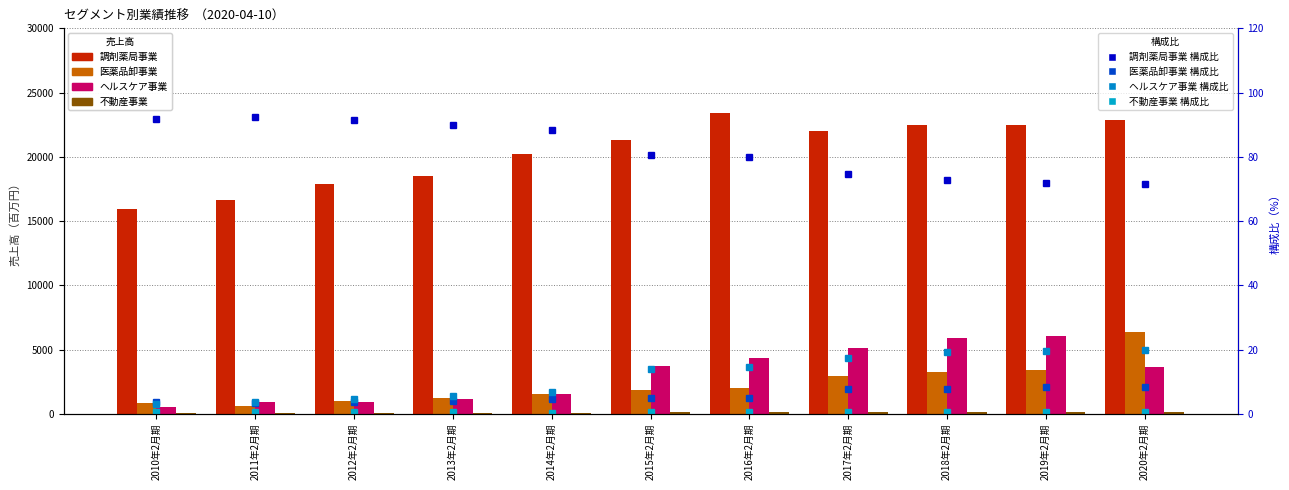

Where does the 医薬品卸事業 series first go above 1817?

2016年2月期